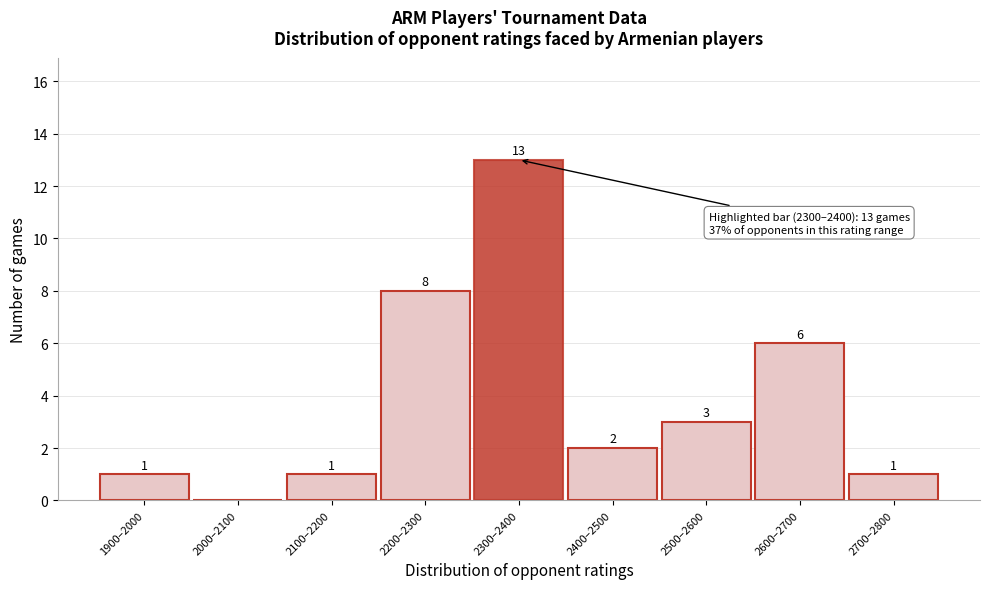

Reading left to right, what are all the values shown in this chart?

1900–2000=1	2000–2100=0	2100–2200=1	2200–2300=8	2300–2400=13	2400–2500=2	2500–2600=3	2600–2700=6	2700–2800=1